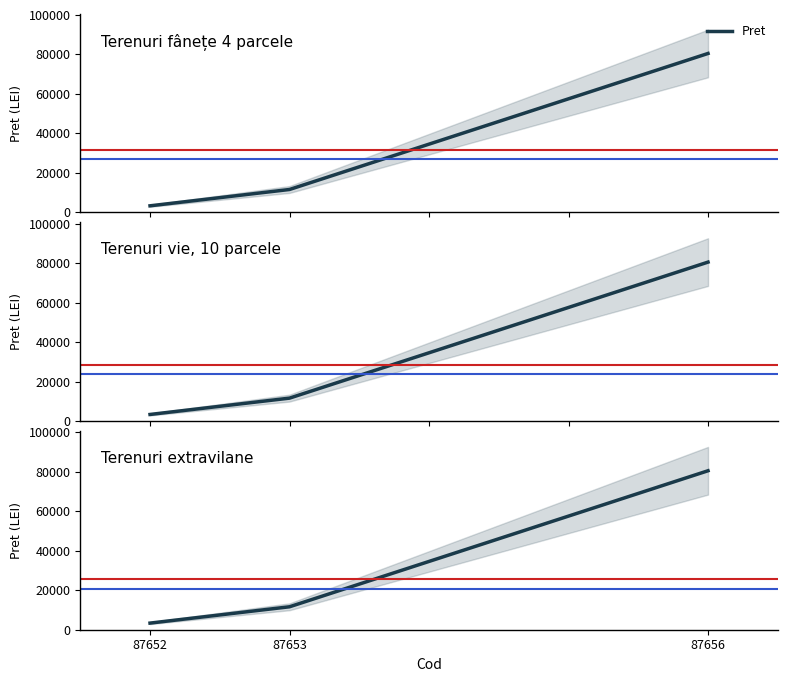

List the labels in order of value, largest first.

87656, 87653, 87652